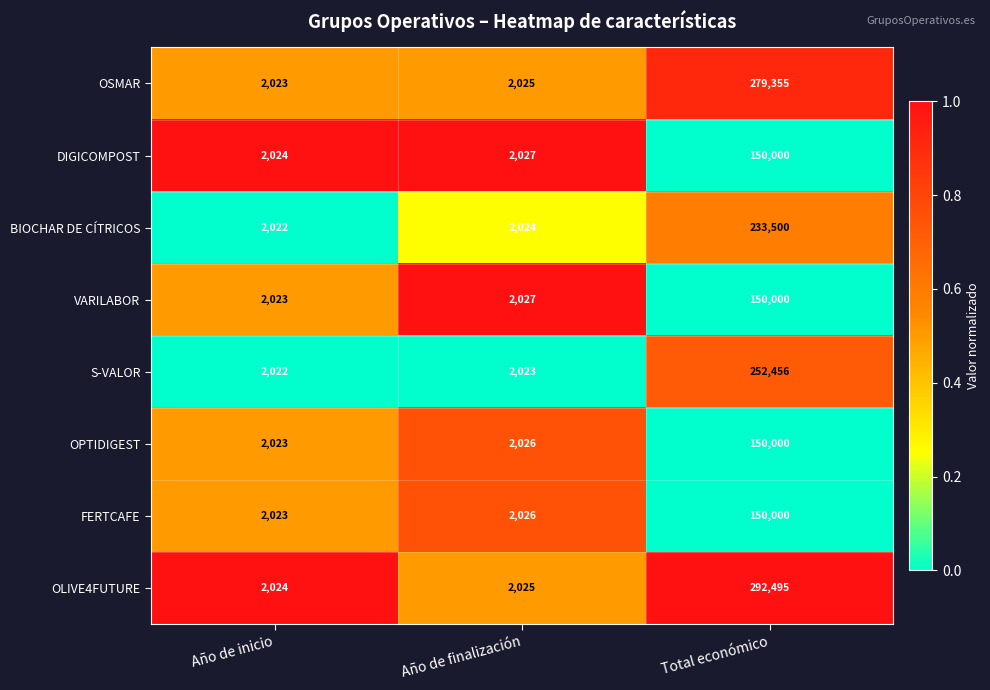

Reading left to right, extract all data points from this chart.

OSMAR: 2023	2025	279355
DIGICOMPOST: 2024	2027	150000
BIOCHAR DE CÍTRICOS: 2022	2024	233500
VARILABOR: 2023	2027	150000
S-VALOR: 2022	2023	252456
OPTIDIGEST: 2023	2026	150000
FERTCAFE: 2023	2026	150000
OLIVE4FUTURE: 2024	2025	292495